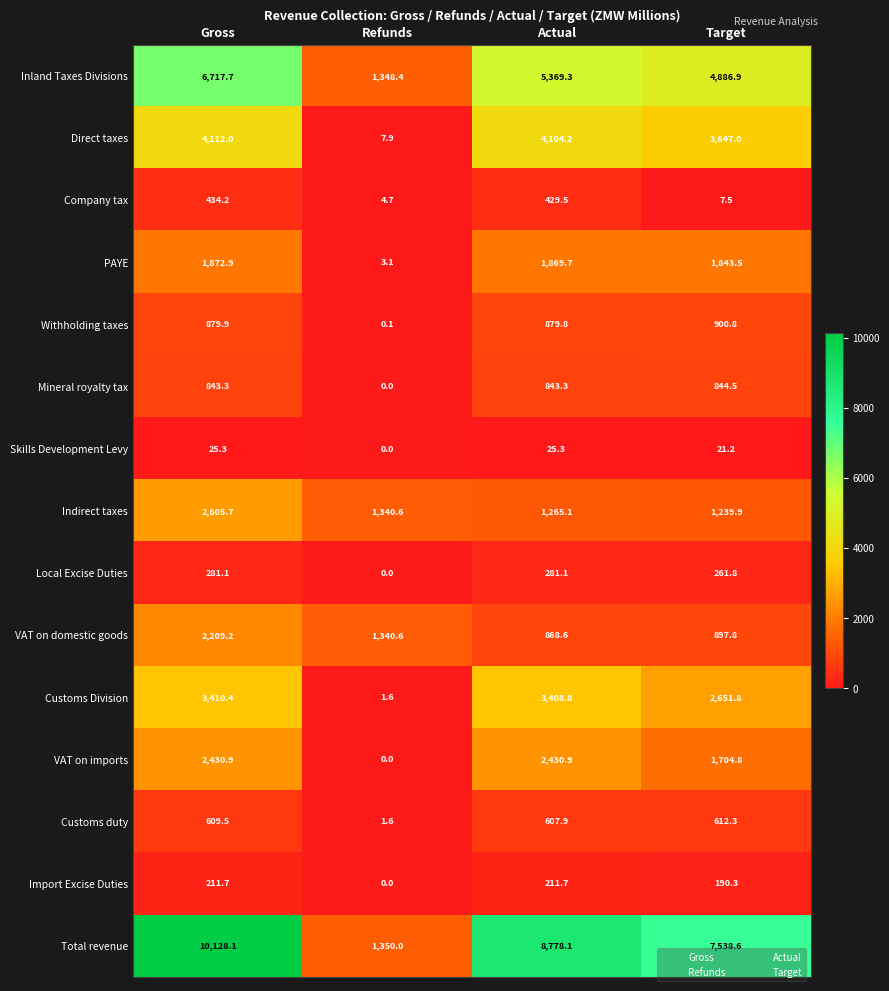

The Indirect taxes series shows 1943.0 at Target. True or false?

False